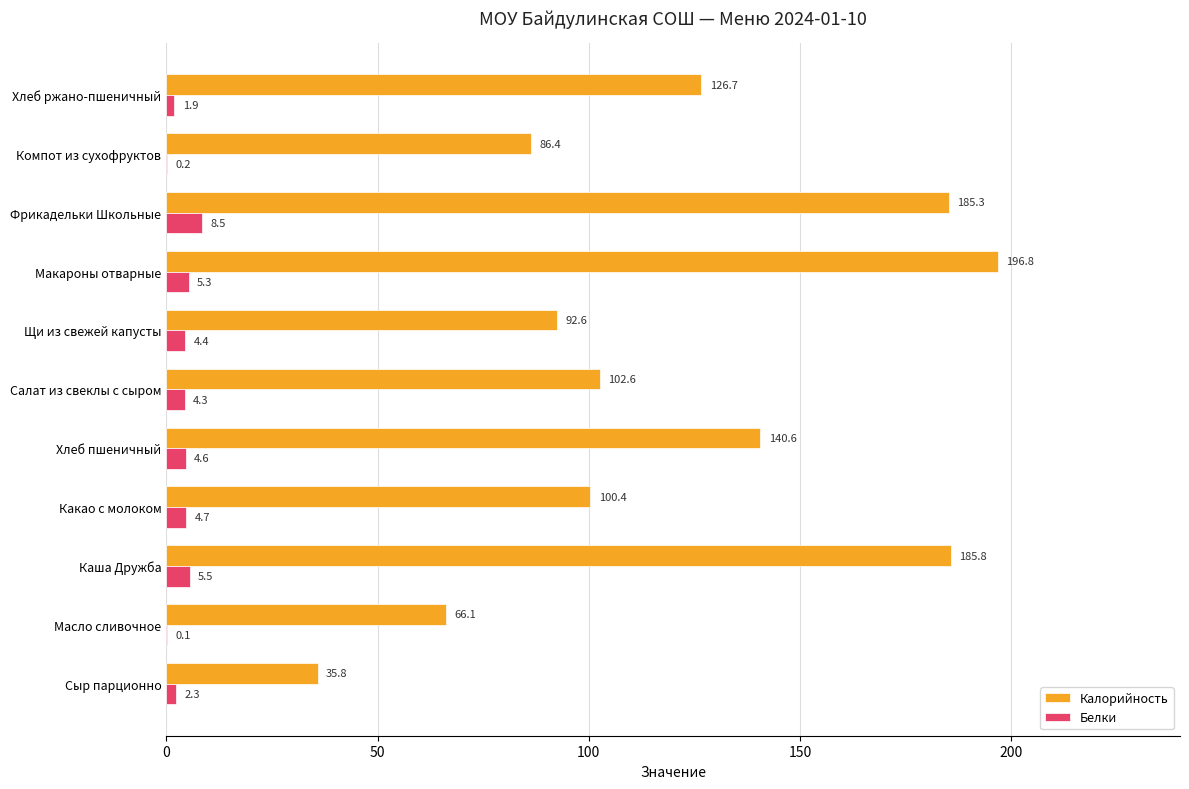

Which label corresponds to the largest value in the chart?

Макароны отварные